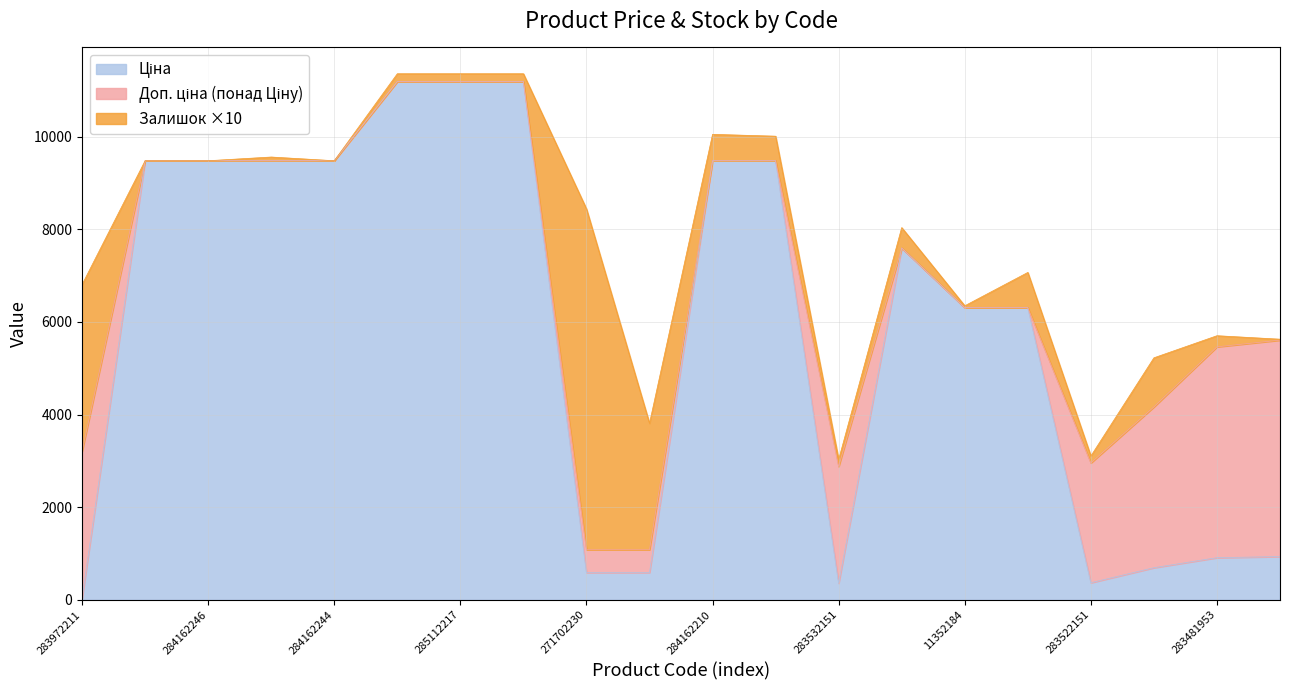

At how many categories does at least one series exceed 7965?

9